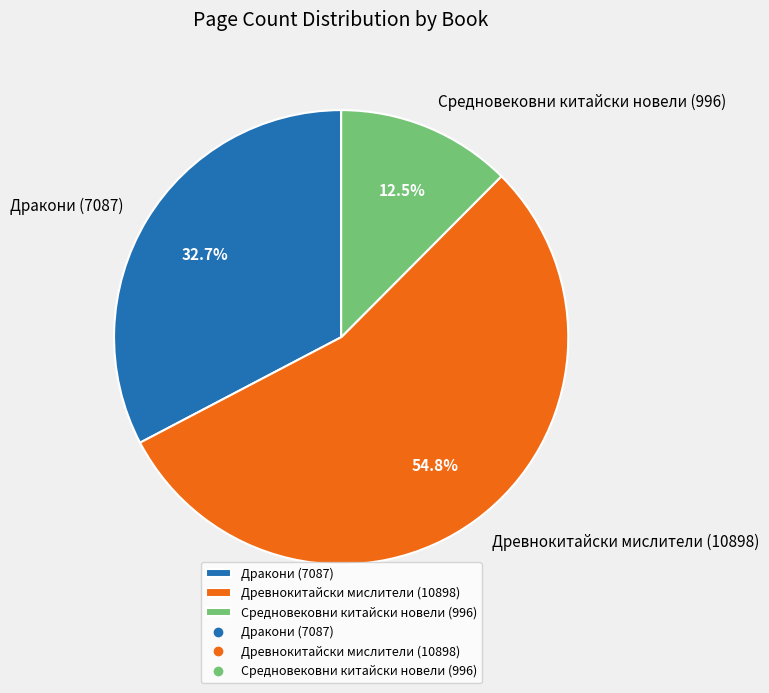

Is there a majority slice in this chart?

Yes